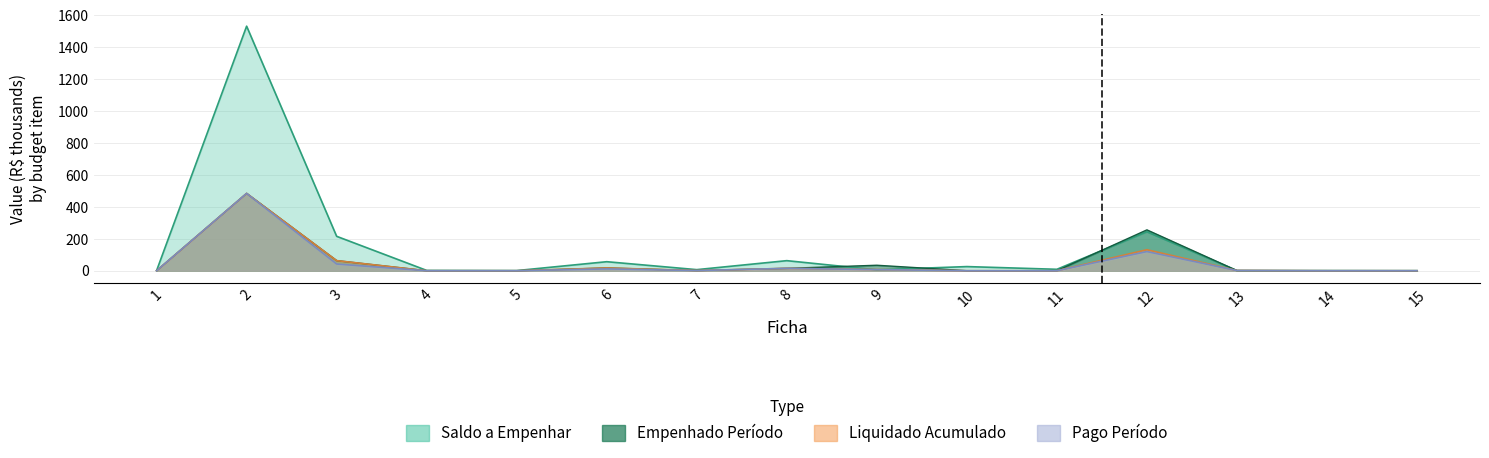

In Pago Período, how many points are lower than both neighbors (excluding endpoints)?

1